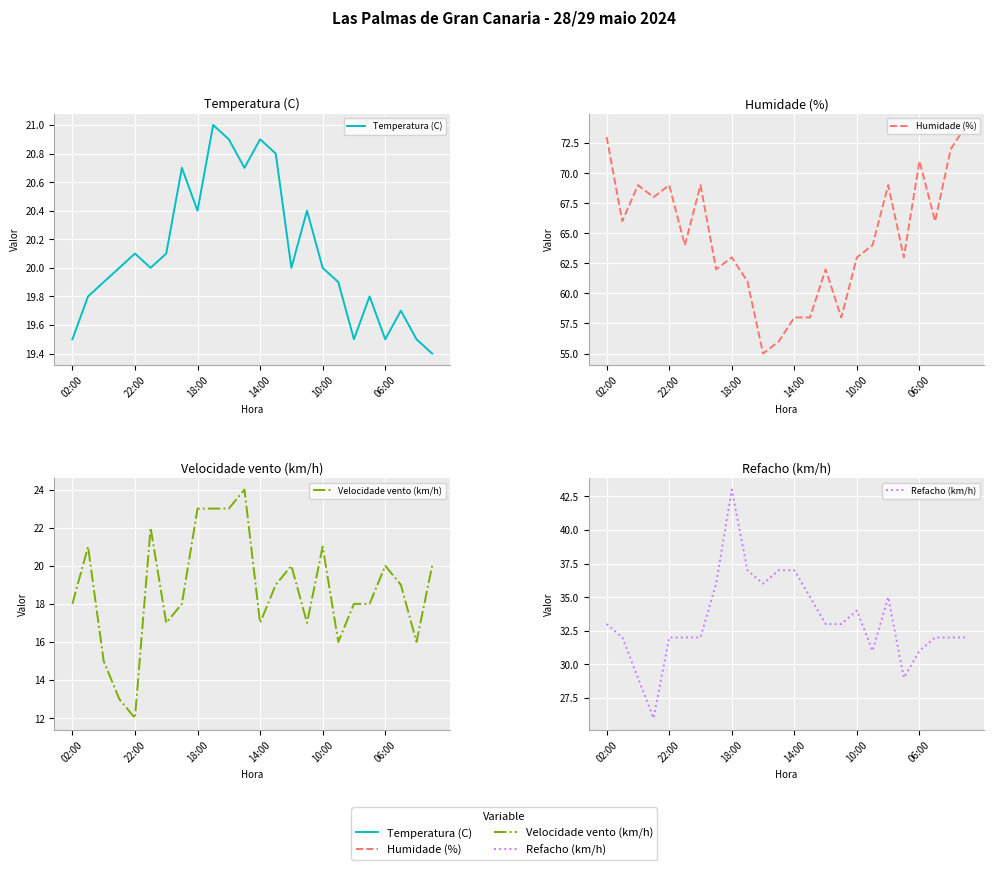

Is this an area chart (filled region under the line)?

No